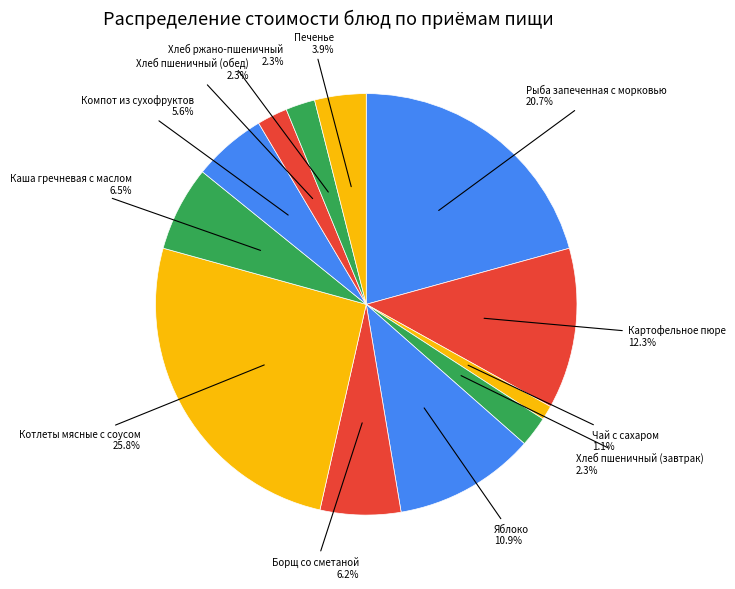

Does Компот из сухофруктов account for over 50% of the chart?

No